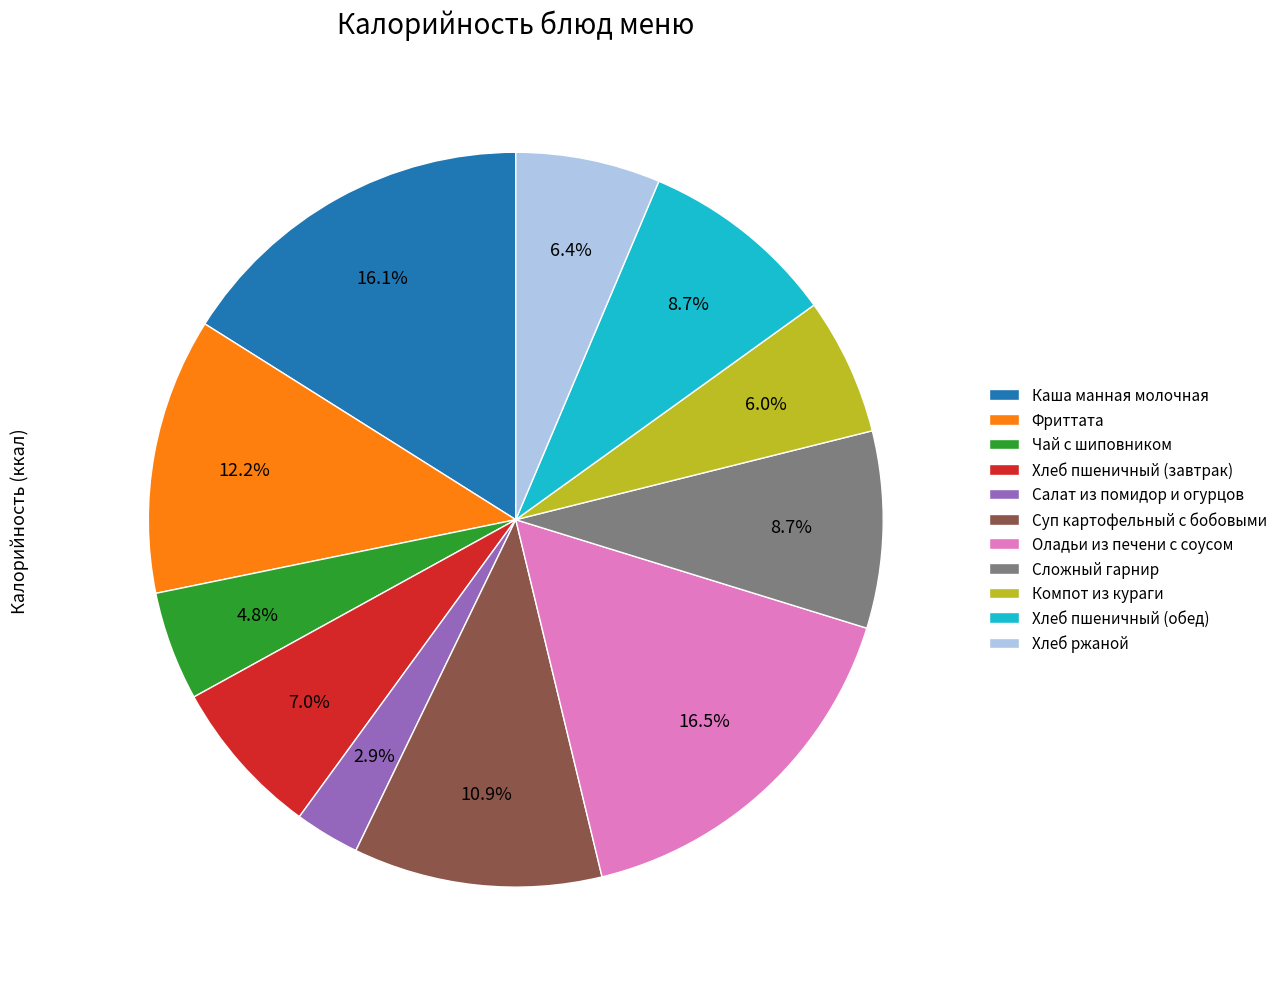

True or false: Фриттата accounts for 12% of the total.

True